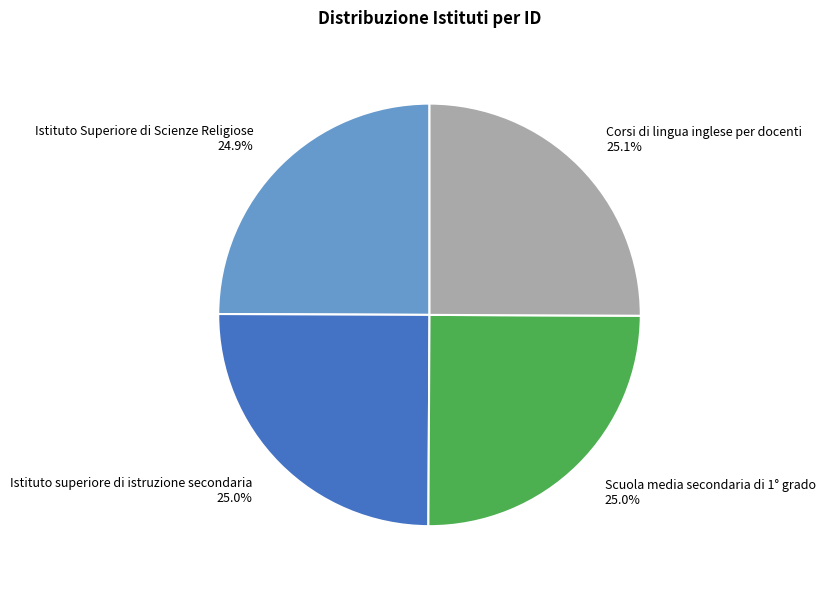

Combined, what portion of the pie is Istituto superiore di istruzione secondaria 25.0% and Istituto Superiore di Scienze Religiose 24.9%?

49.9%